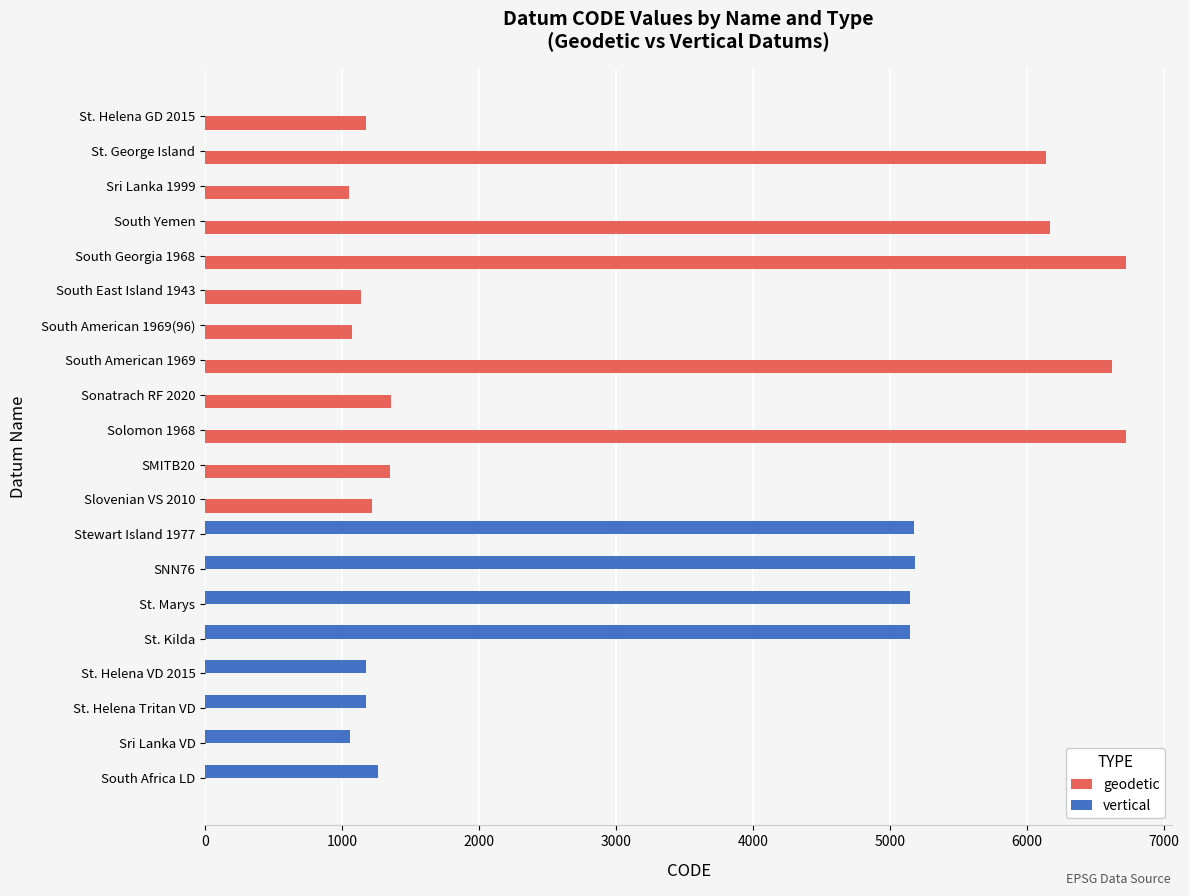

What is the total value across all series at South Georgia 1968?

6722